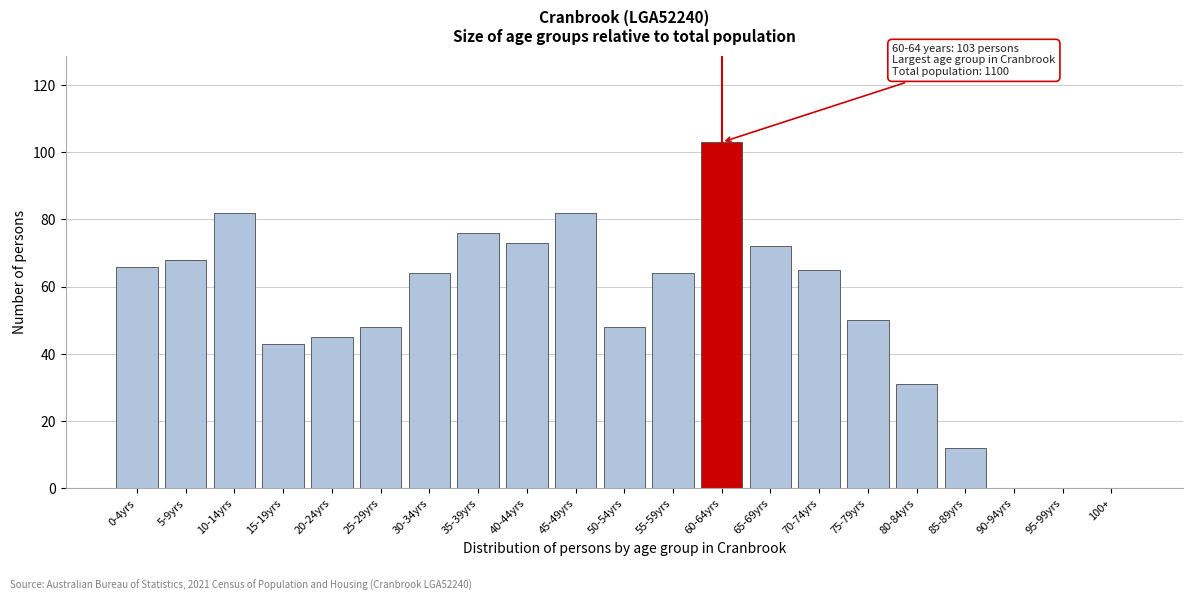

Reading left to right, list all the values displayed in this chart.

0-4yrs=66	5-9yrs=68	10-14yrs=82	15-19yrs=43	20-24yrs=45	25-29yrs=48	30-34yrs=64	35-39yrs=76	40-44yrs=73	45-49yrs=82	50-54yrs=48	55-59yrs=64	60-64yrs=103	65-69yrs=72	70-74yrs=65	75-79yrs=50	80-84yrs=31	85-89yrs=12	90-94yrs=0	95-99yrs=0	100+=0